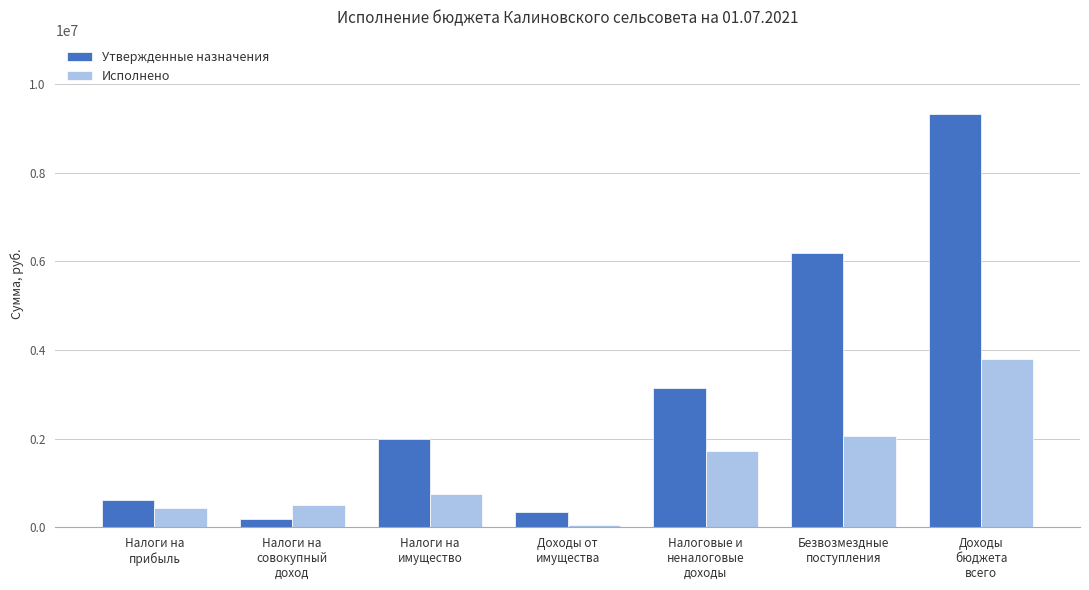

How many data points does each series have?

7